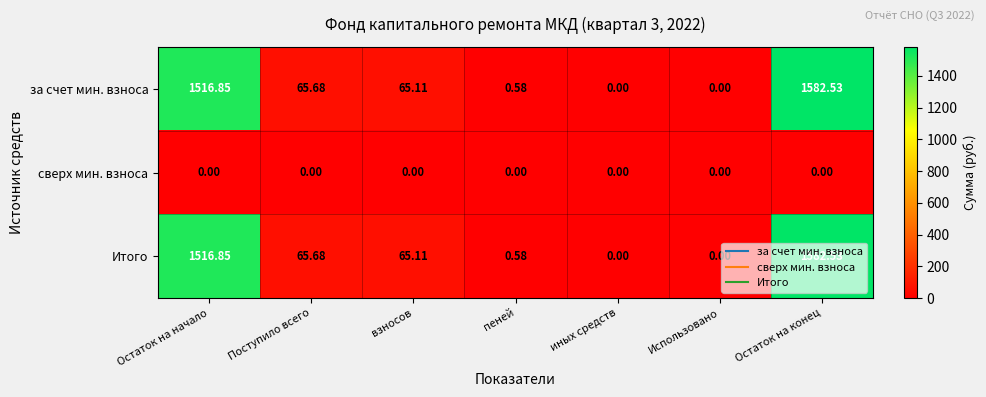

At which category is the sum across all series the highest?

Остаток на конец